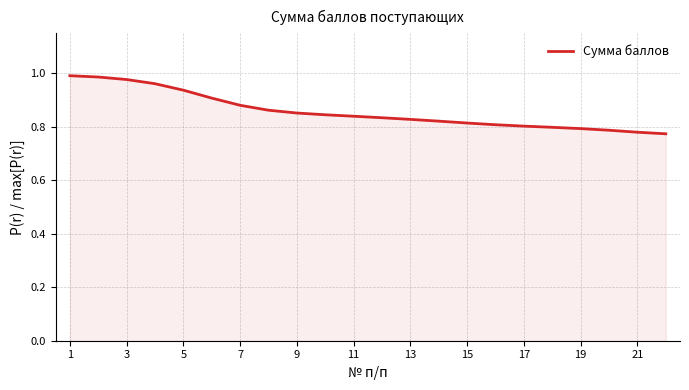

What is the smallest value displayed?

0.8